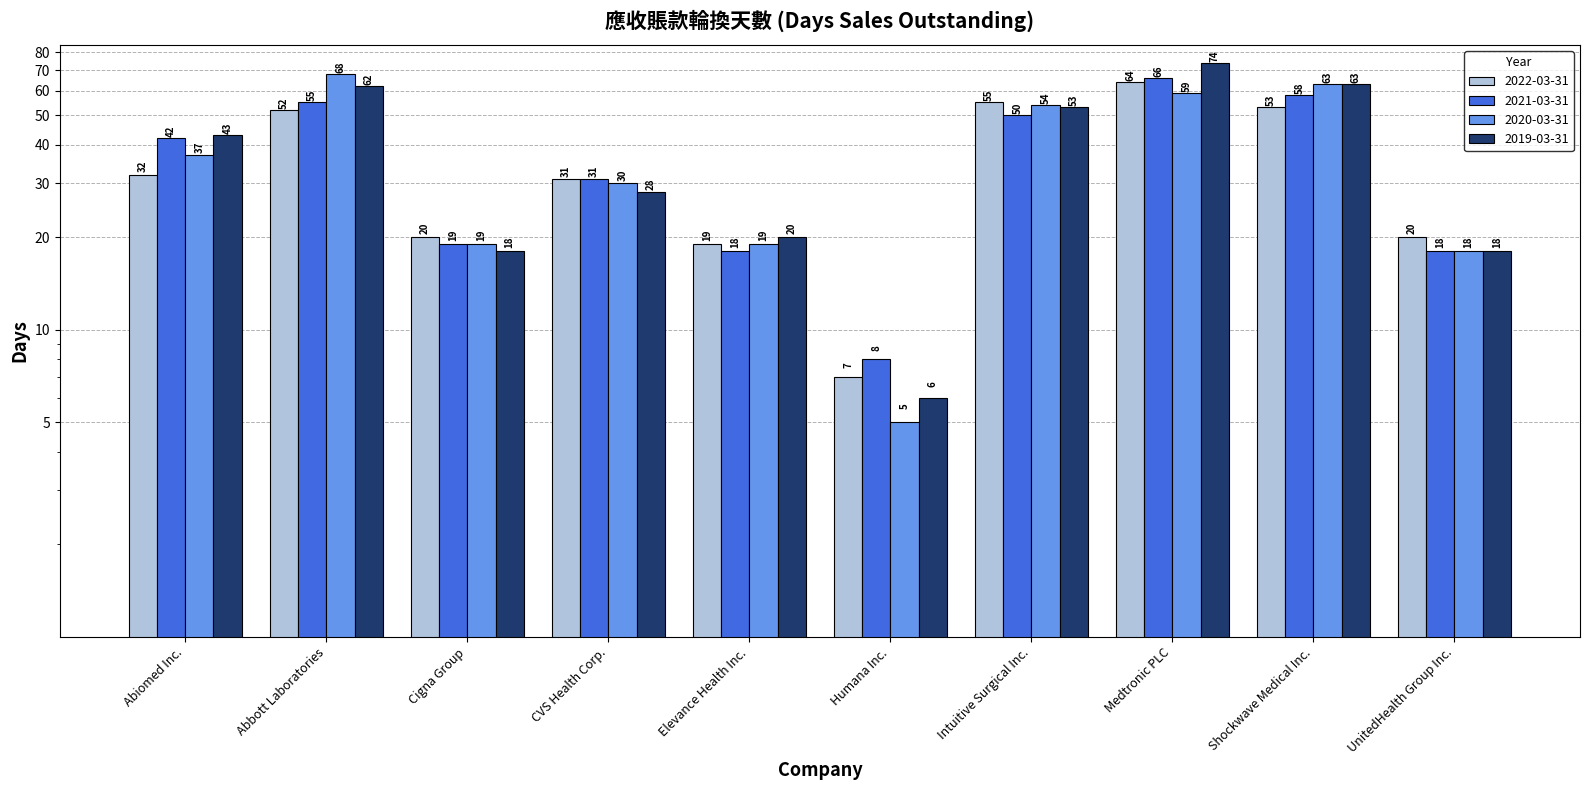

Reading left to right, what are all the values shown in this chart?

2022-03-31: 32	52	20	31	19	7	55	64	53	20
2021-03-31: 42	55	19	31	18	8	50	66	58	18
2020-03-31: 37	68	19	30	19	5	54	59	63	18
2019-03-31: 43	62	18	28	20	6	53	74	63	18